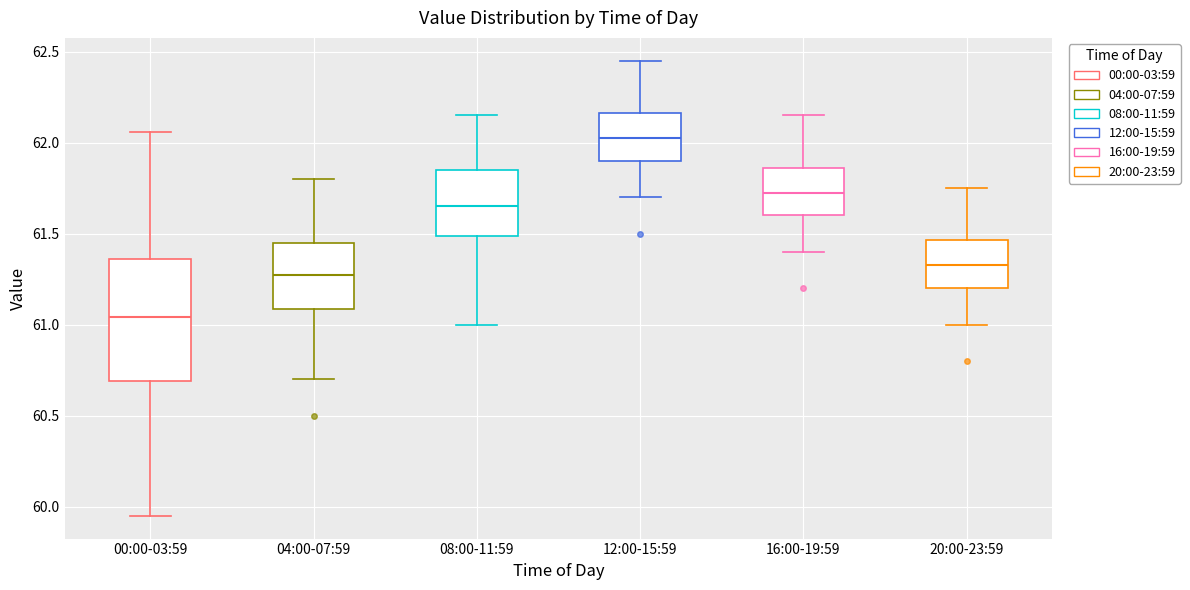

Which box is the tallest, from its lower edge to its upper edge?

00:00-03:59